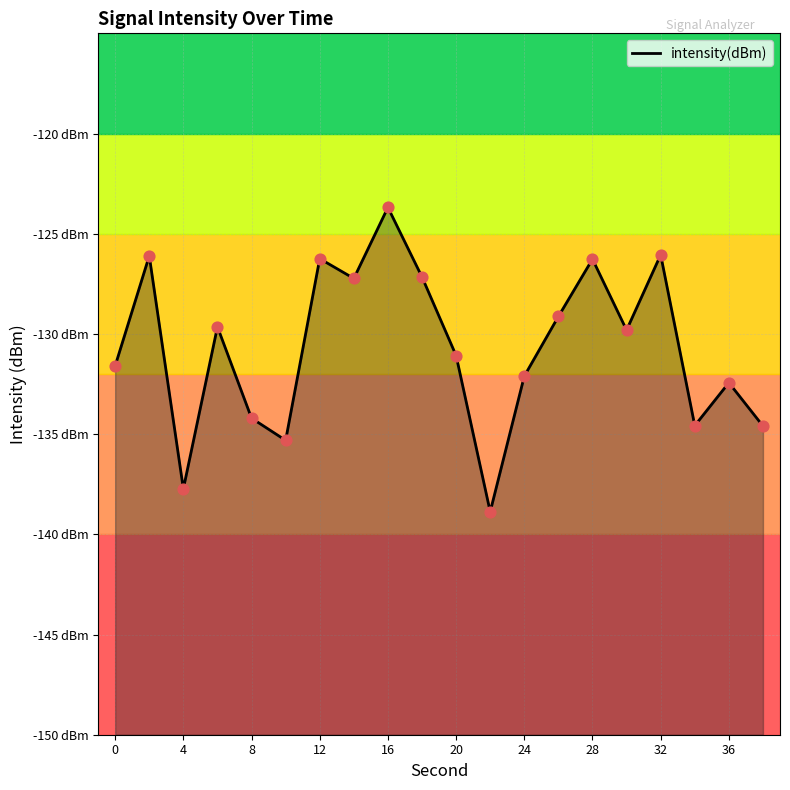

Between 32 and 12, which is larger?

32